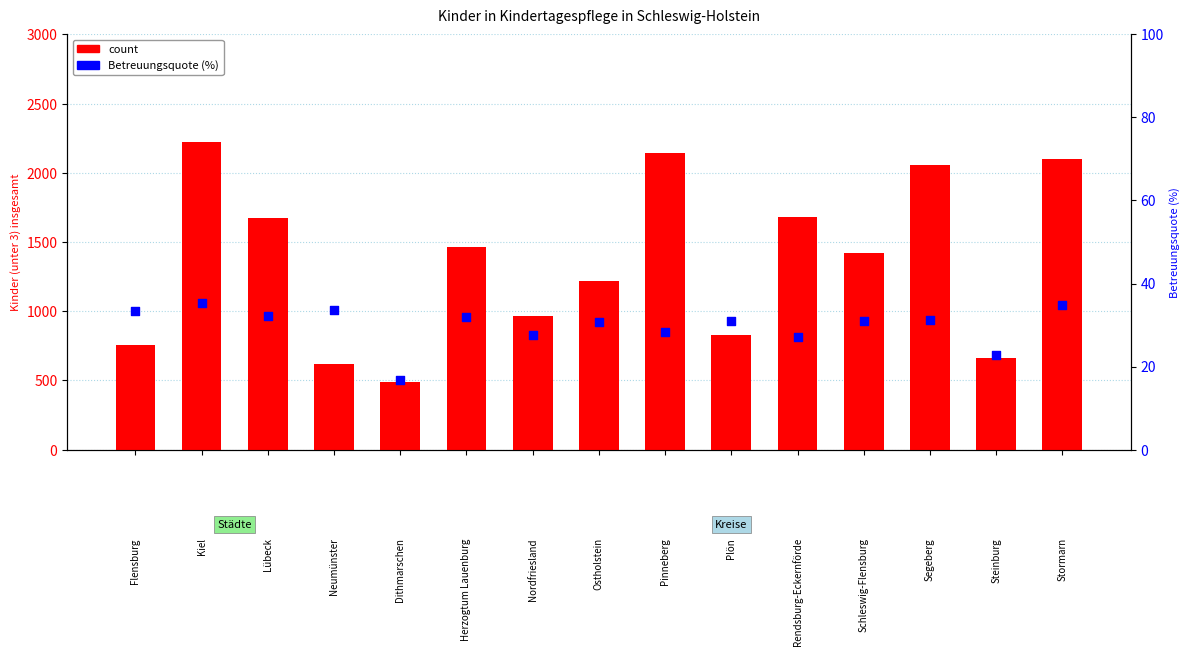

At which category is the sum across all series the highest?

Kiel